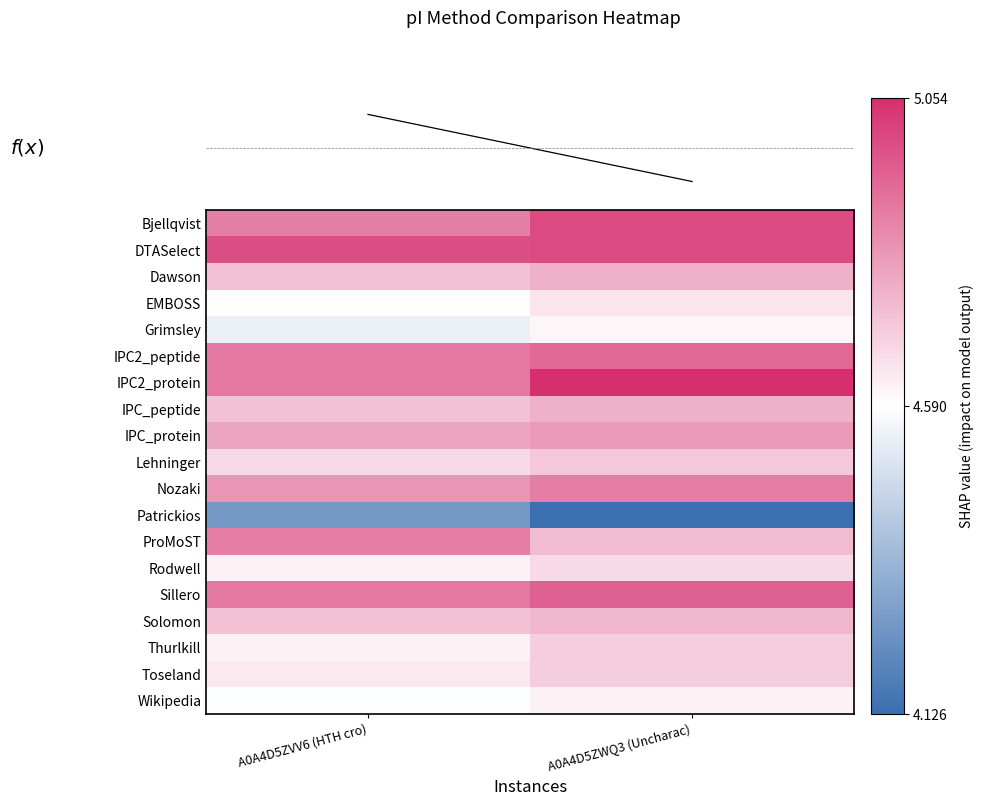

What is the maximum value shown in the chart?

5.1